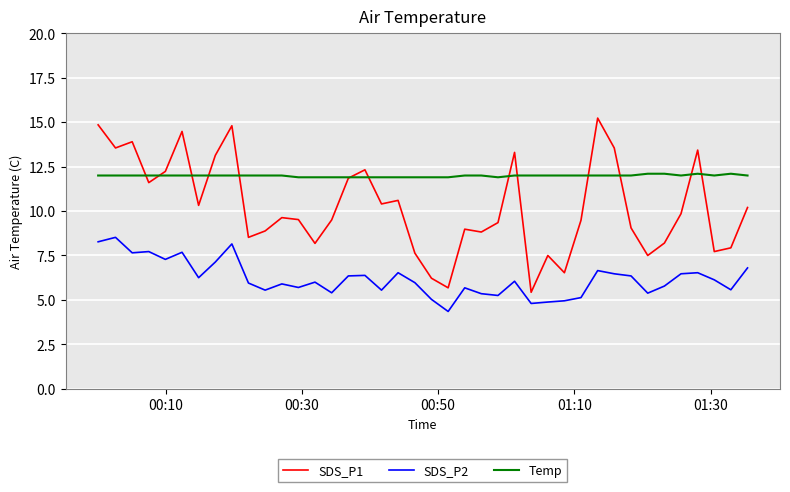

Which series has the largest total across all categories?

Temp